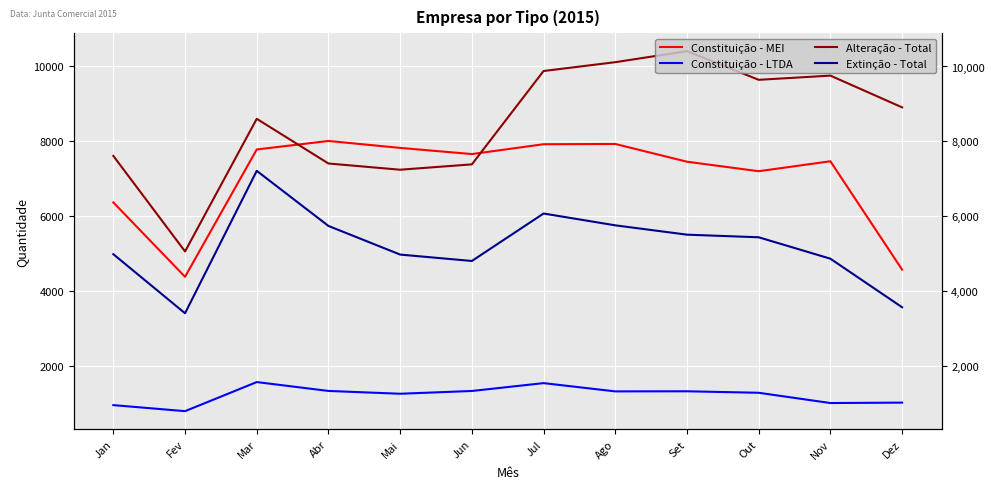

Rank the series by their maximum value, from lowest to highest.

Constituição - LTDA, Extinção - Total, Constituição - MEI, Alteração - Total